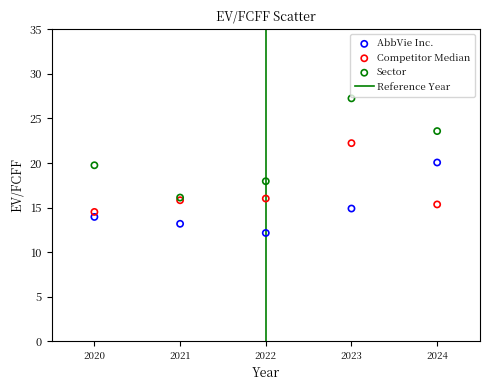

Which series has the widest spread of Y values?

Sector